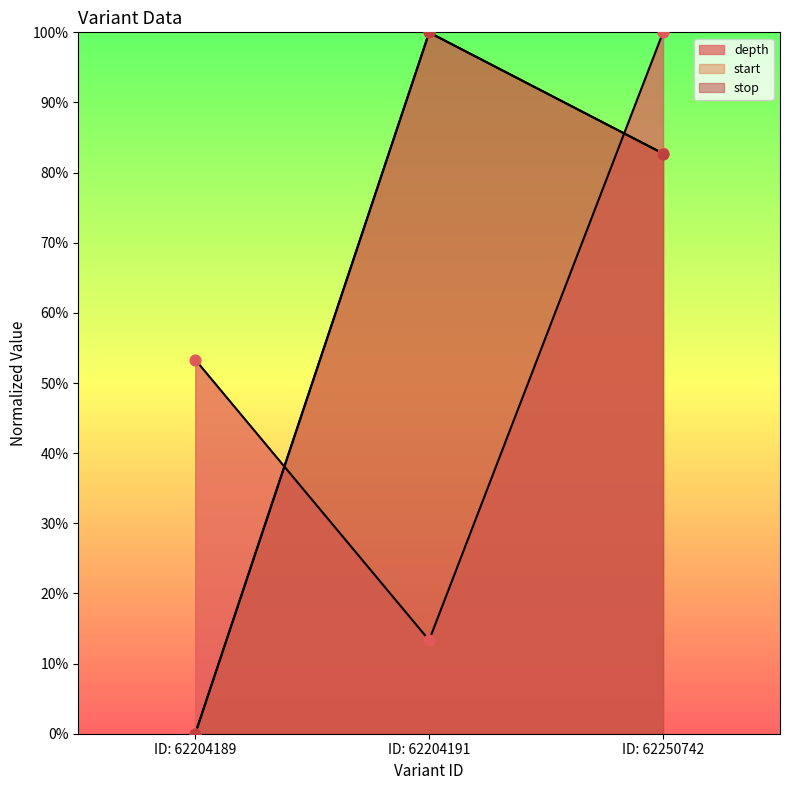

Which series contains the highest Y value?

depth